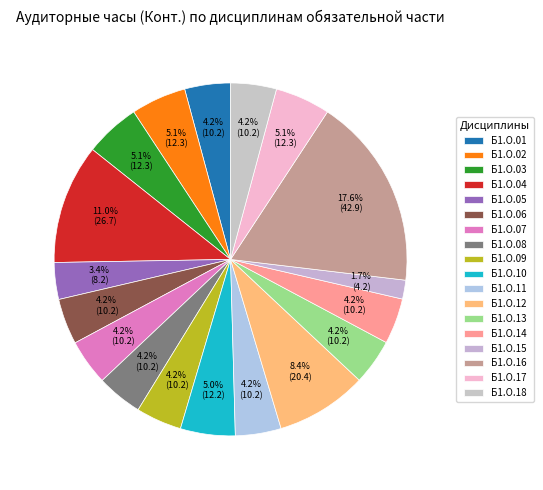

What is the change in value from Б1.О.08 to Б1.О.15?

-6.0